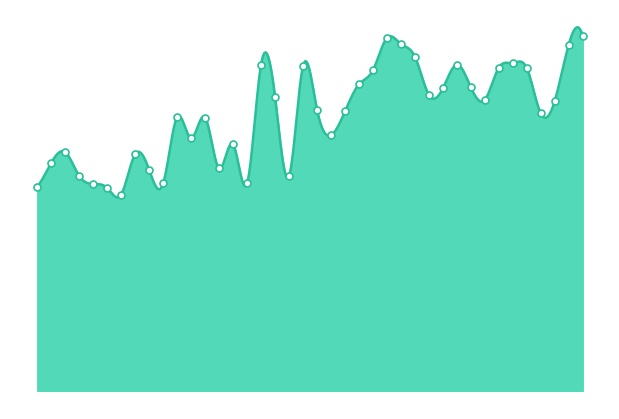

What is the change in value from 00:29 to 02:04?

+5.4